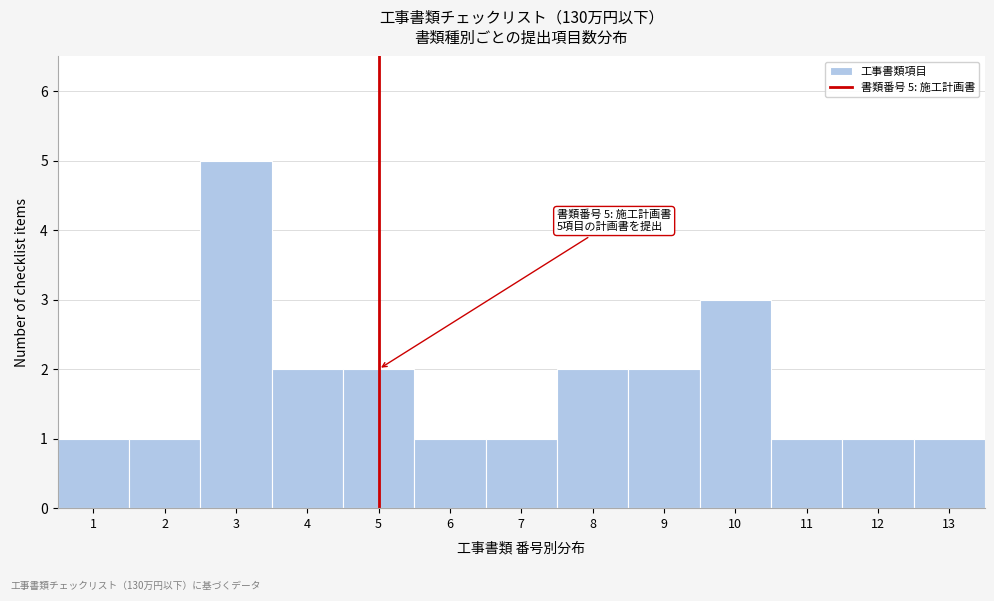

Over which range of the x-axis is the bar tallest?

2.5 to 3.5